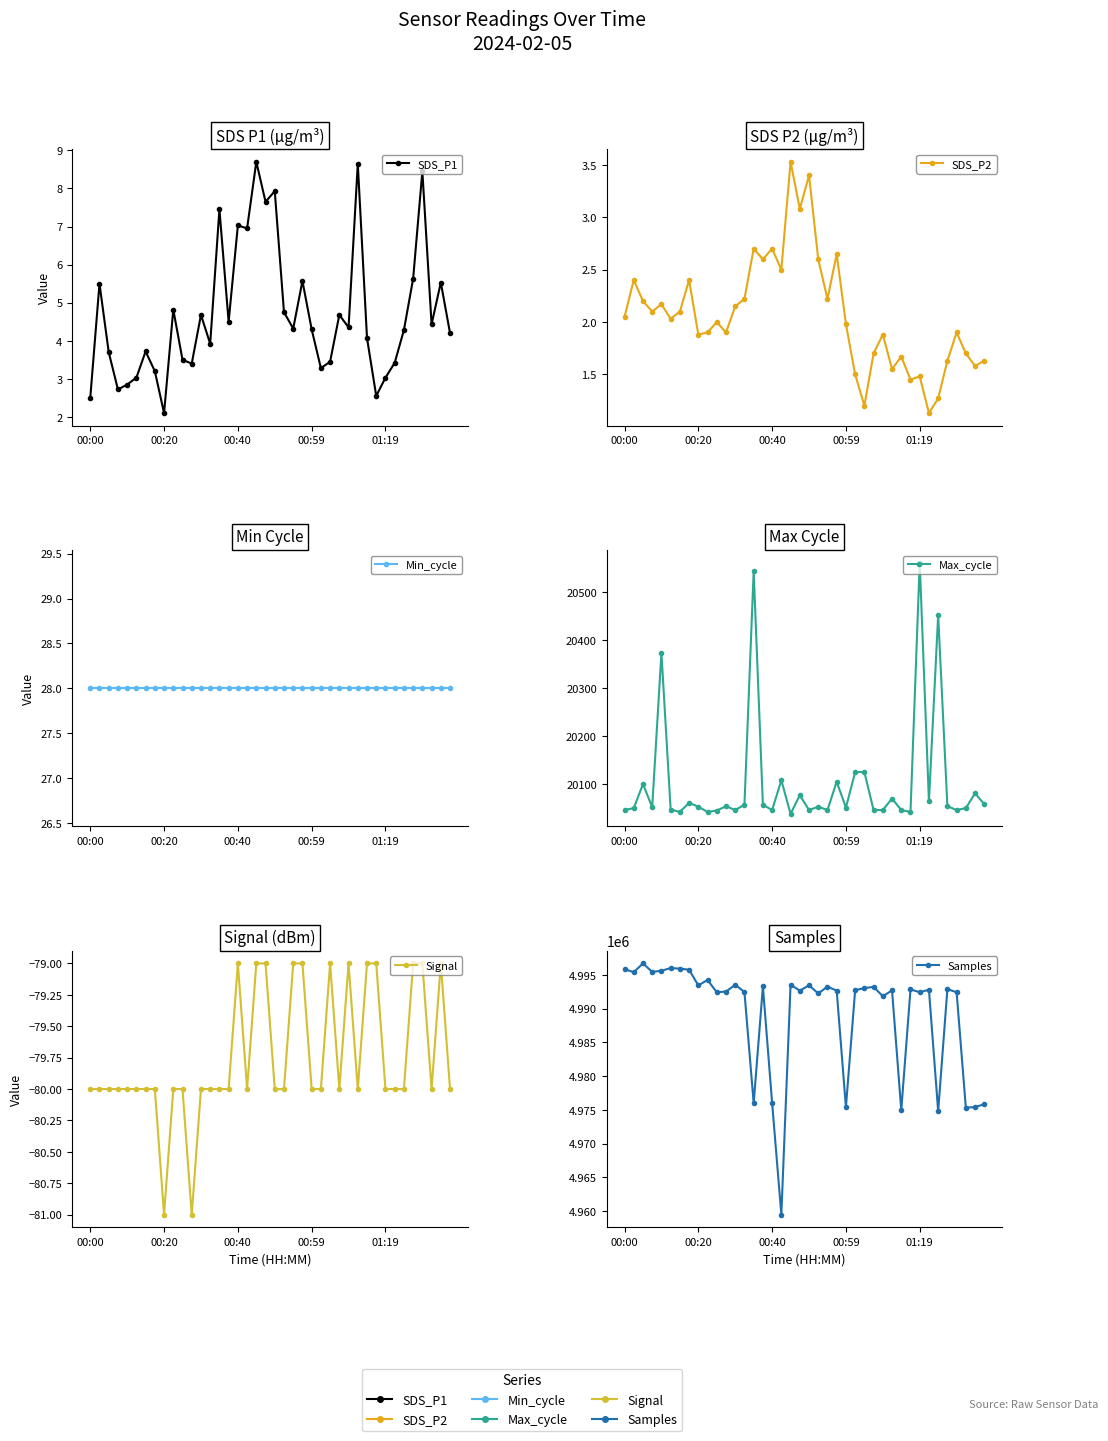

Is the value of SDS_P2 at 00:40 greater than the value of Max_cycle at 35?

No